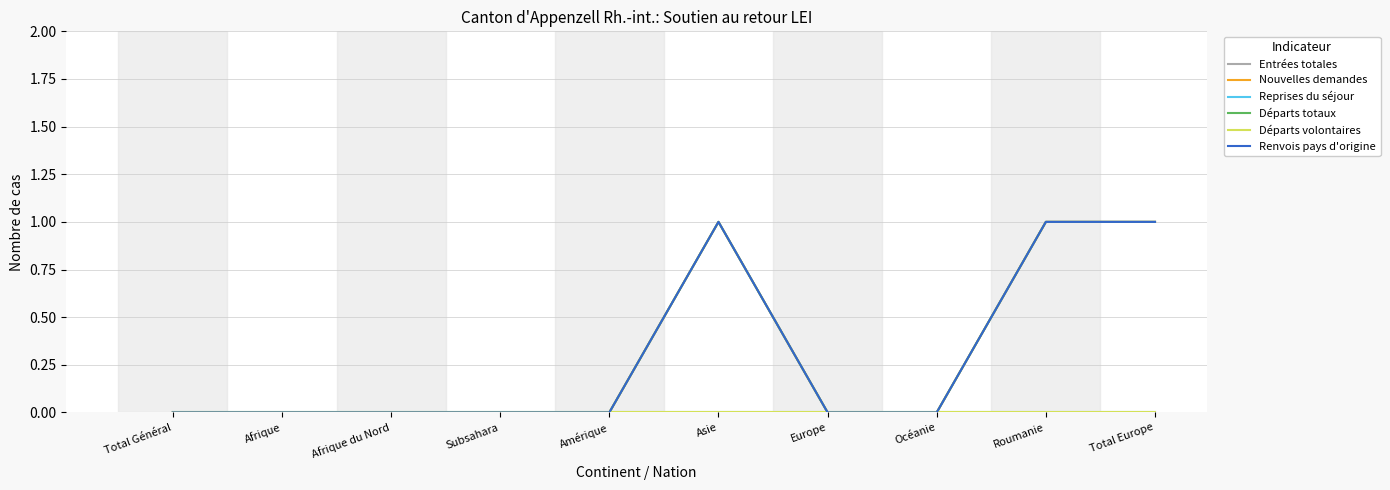

Does the chart display data point markers on the line(s)?

No